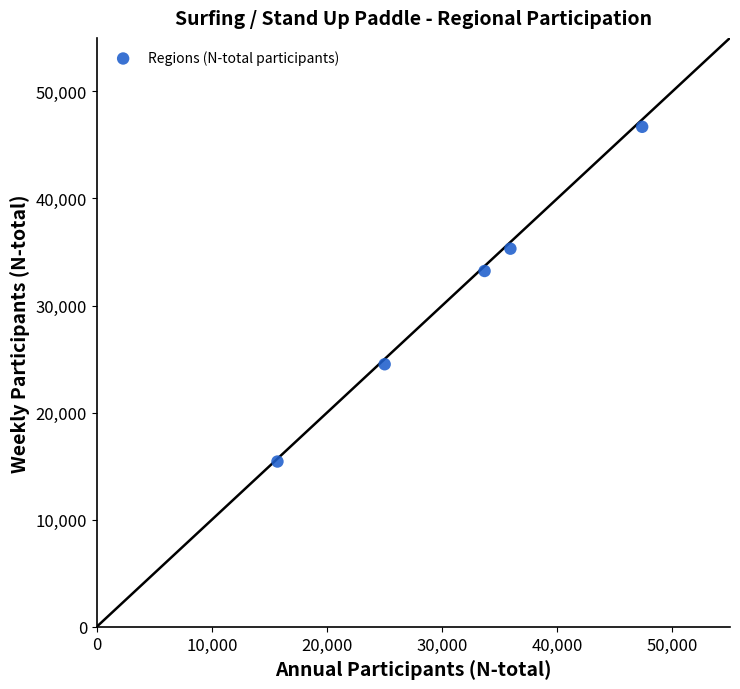

What Y value in the scatter plot is closest to 31063?

33228